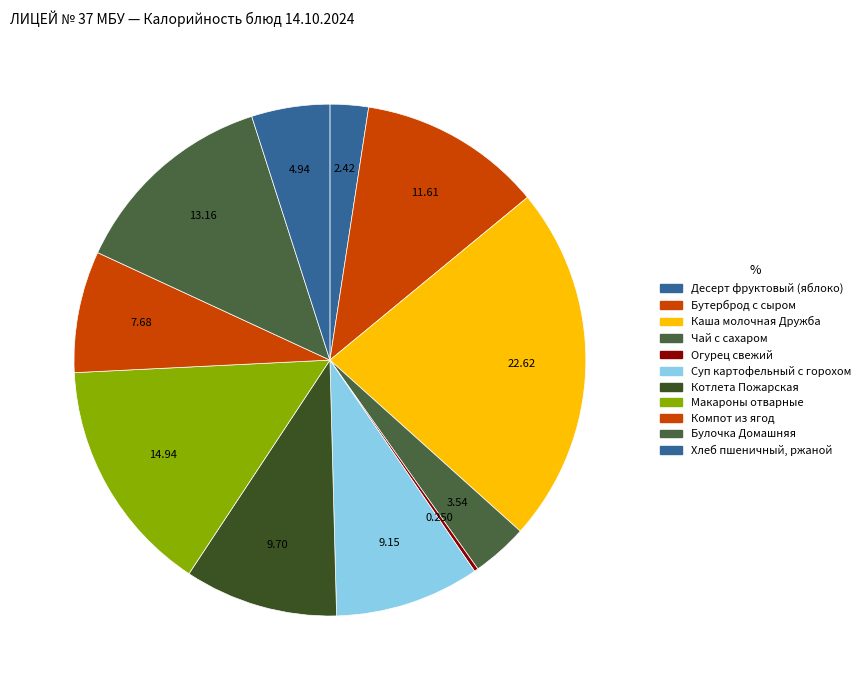

What percentage is the Бутерброд с сыром slice, to the nearest percent?

12%